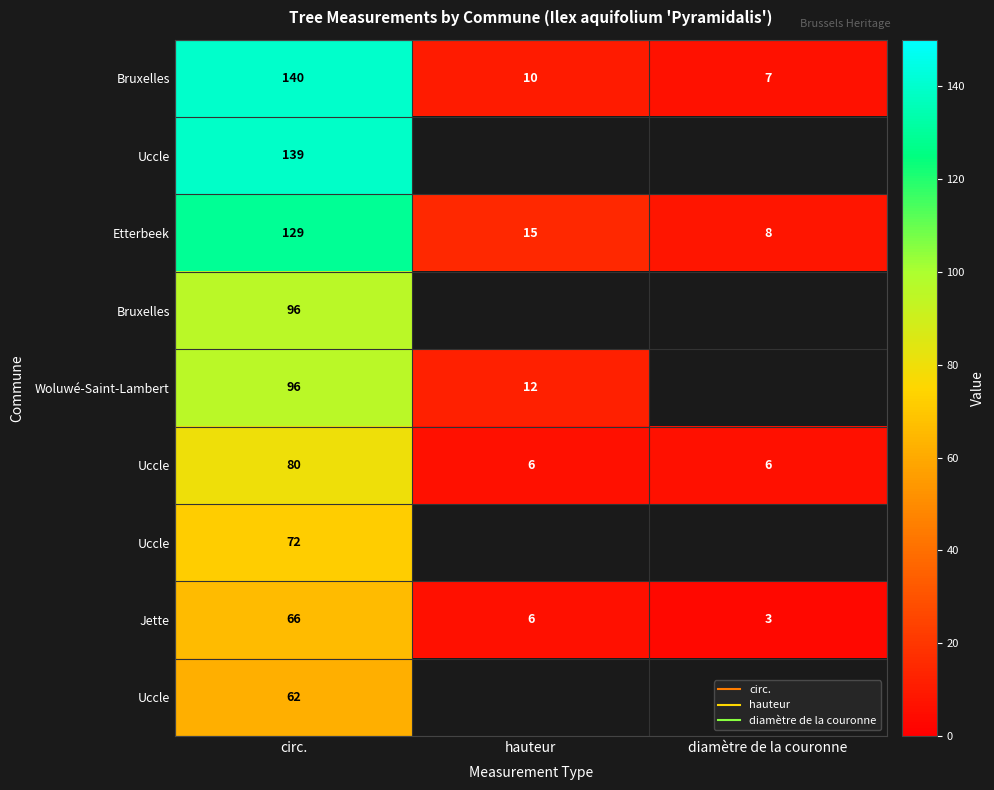

Count the number of data series in this chart.

9